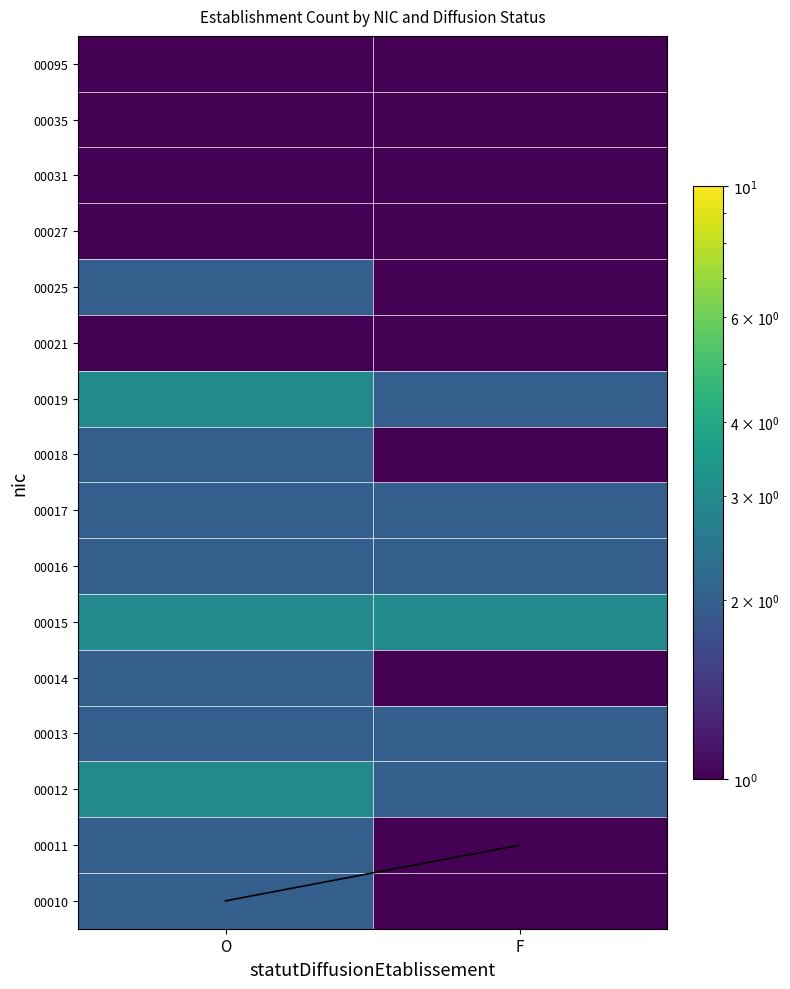

At which category is the sum across all series the highest?

O